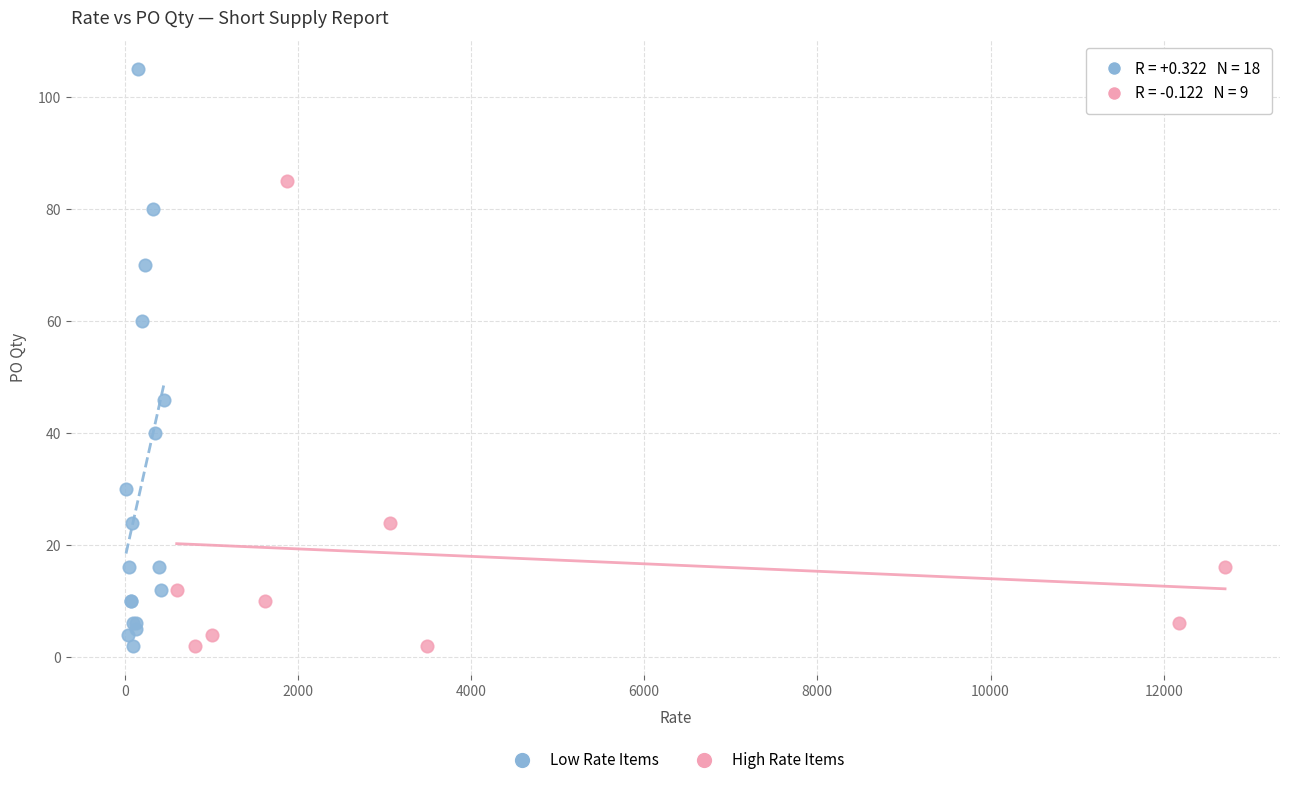

Which series reaches the maximum Y coordinate?

Low Rate Items